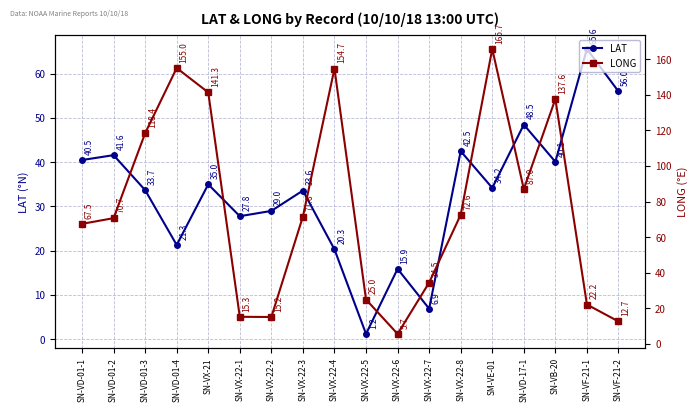

The LONG series shows 43.1 at SN-VD-01-1. True or false?

False